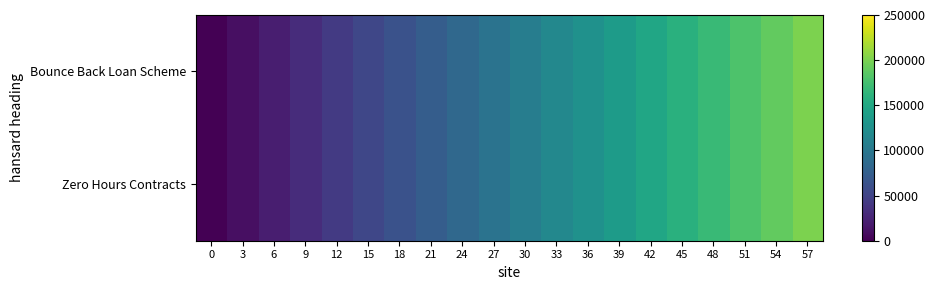

What is the maximum value shown in the chart?

201000.0